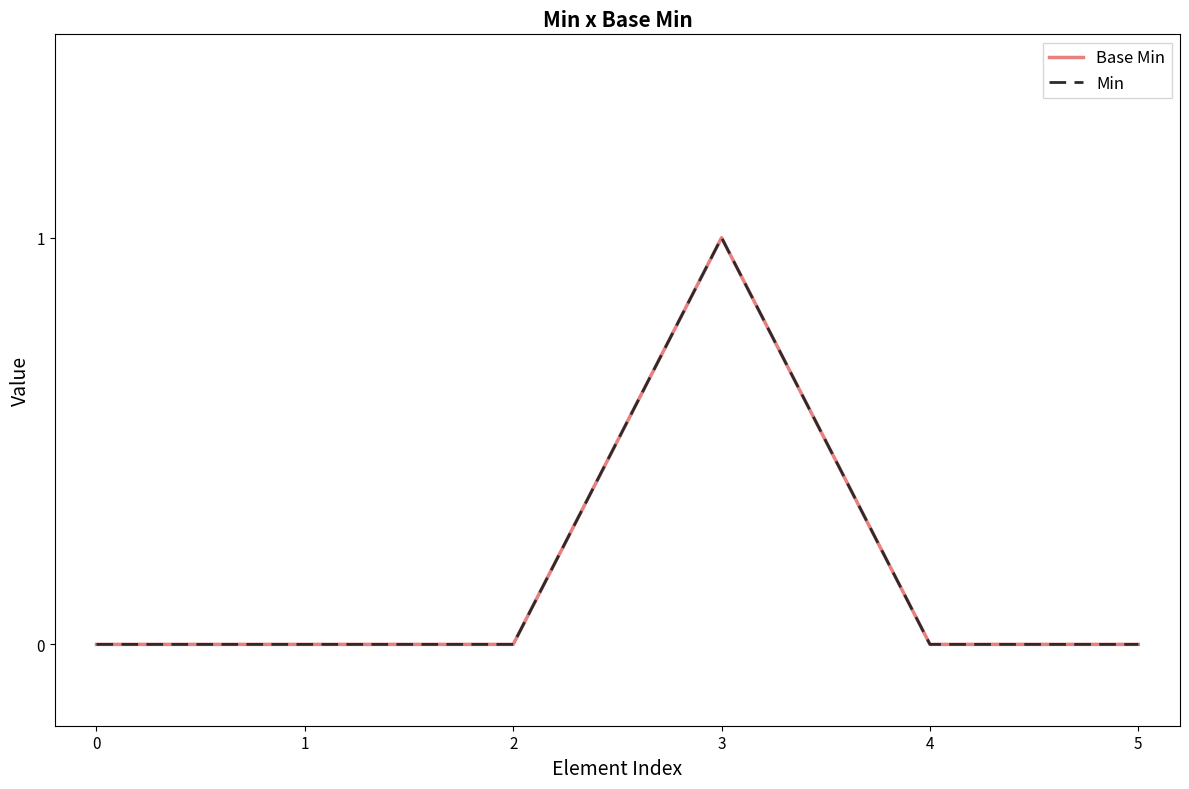

What is the difference between the maximum and minimum values in the Min series?

1